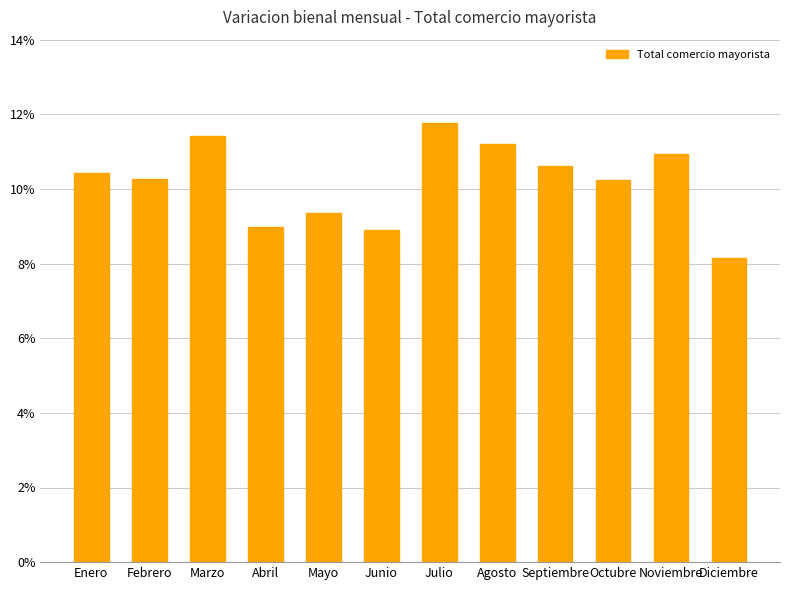

What is the change in value from Agosto to Diciembre?

-3.1